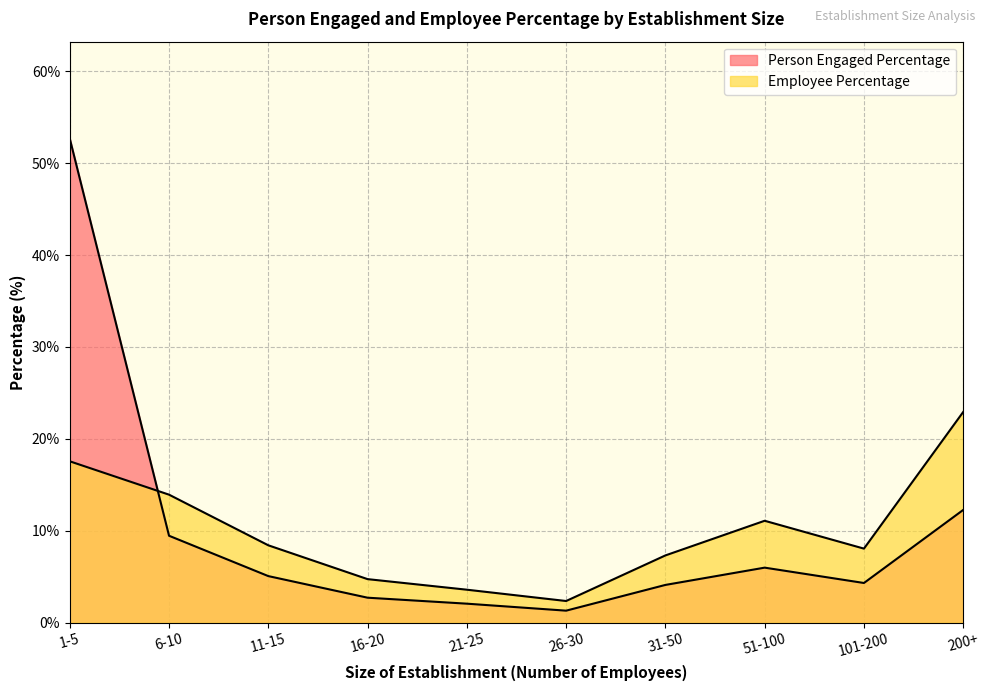

What is the difference between the second highest and second lowest values in the Person Engaged Percentage series?

10.2